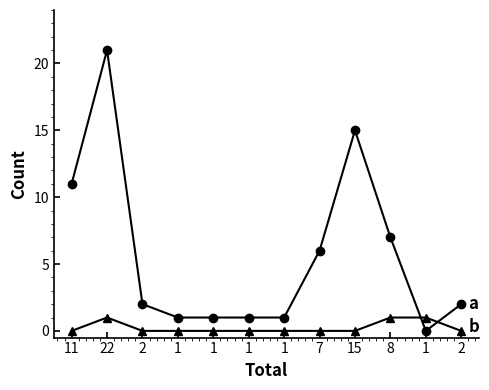

How many series are shown in this chart?

2